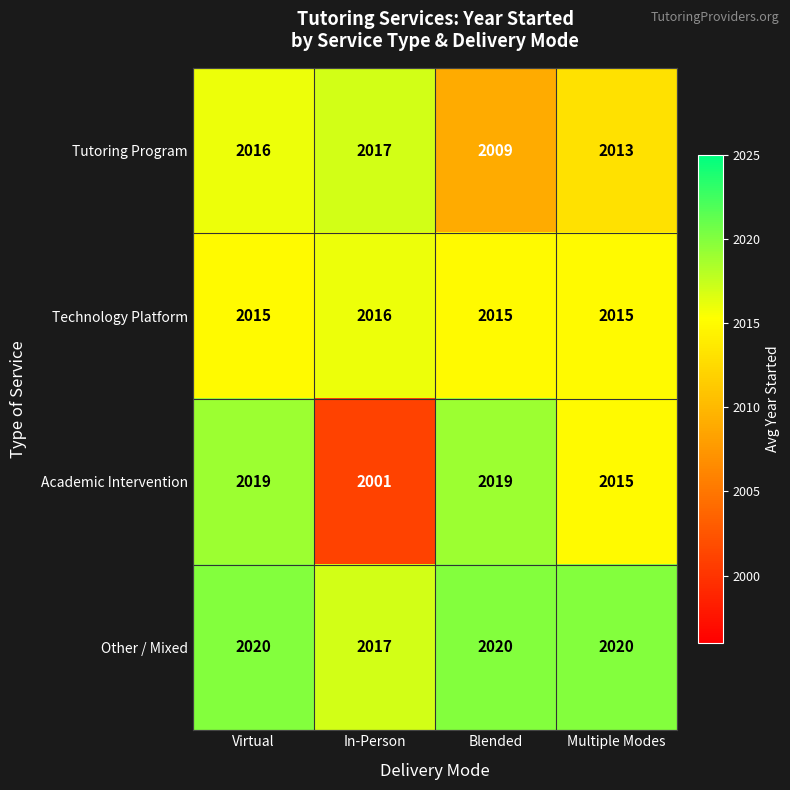

Reading left to right, transcribe all the data shown in this chart.

Tutoring Program: Virtual=2016	In-Person=2017	Blended=2009	Multiple Modes=2013
Technology Platform: Virtual=2015	In-Person=2016	Blended=2015	Multiple Modes=2015
Academic Intervention: Virtual=2019	In-Person=2001	Blended=2019	Multiple Modes=2015
Other / Mixed: Virtual=2020	In-Person=2017	Blended=2020	Multiple Modes=2020